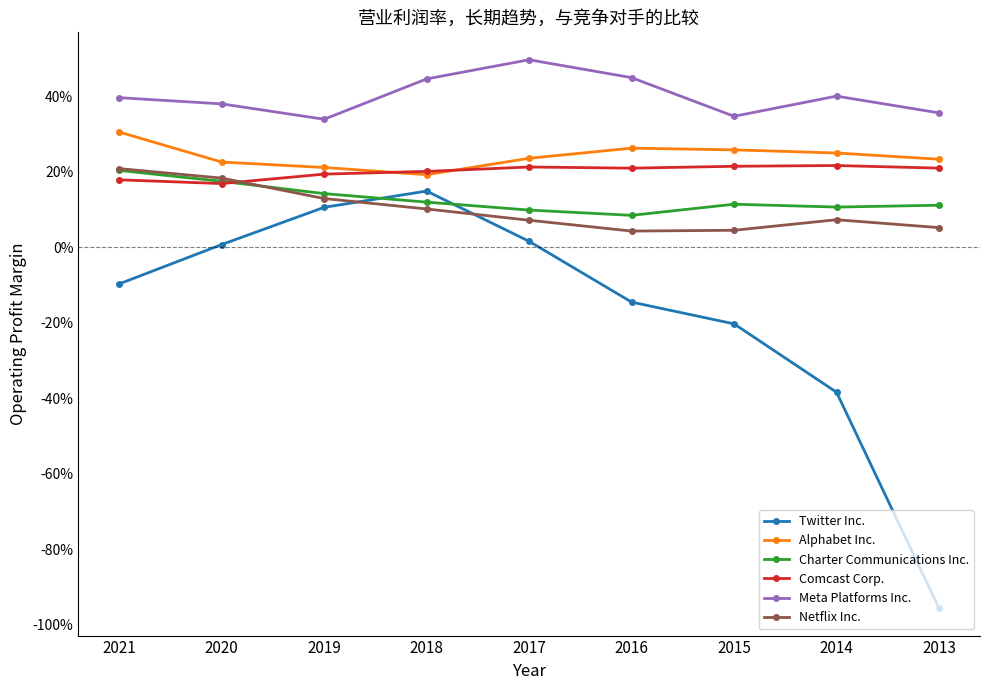

What is the approximate value of Twitter Inc. at 2019?

0.1